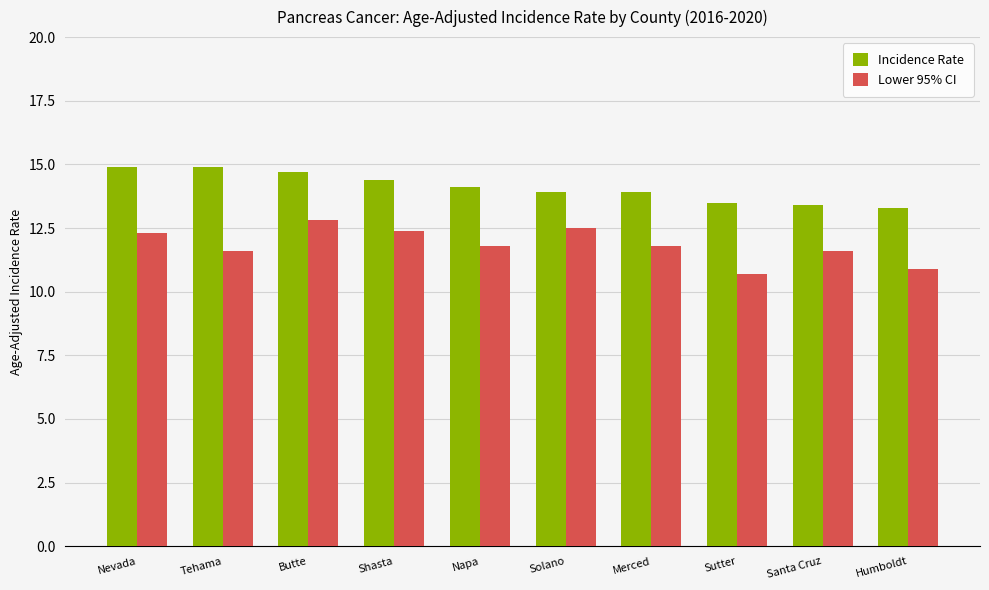

What value does the Lower 95% CI series have at Napa?

11.8